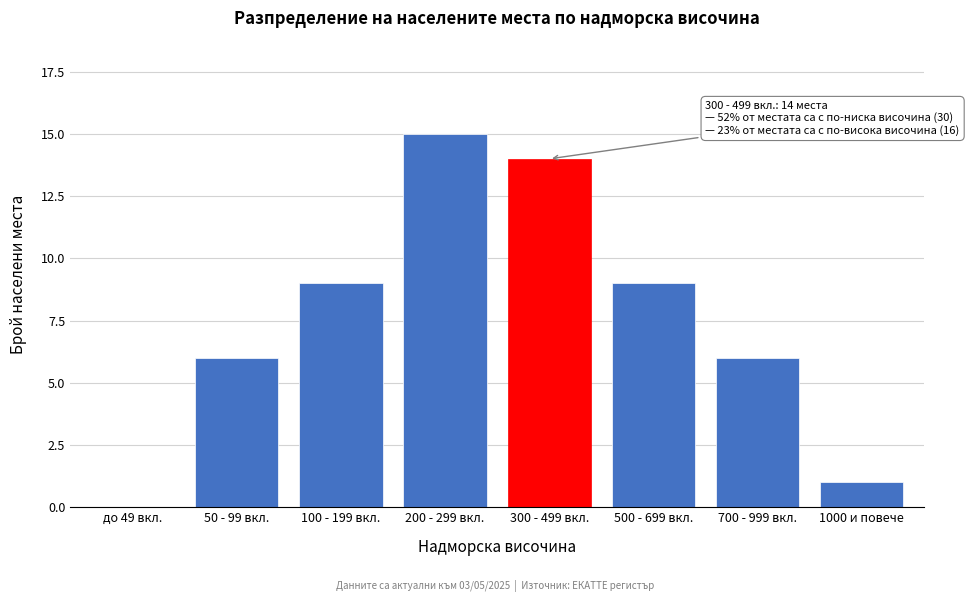

Reading right to left, transcribe all the data shown in this chart.

1000 и повече=1	700 - 999 вкл.=6	500 - 699 вкл.=9	300 - 499 вкл.=14	200 - 299 вкл.=15	100 - 199 вкл.=9	50 - 99 вкл.=6	до 49 вкл.=0